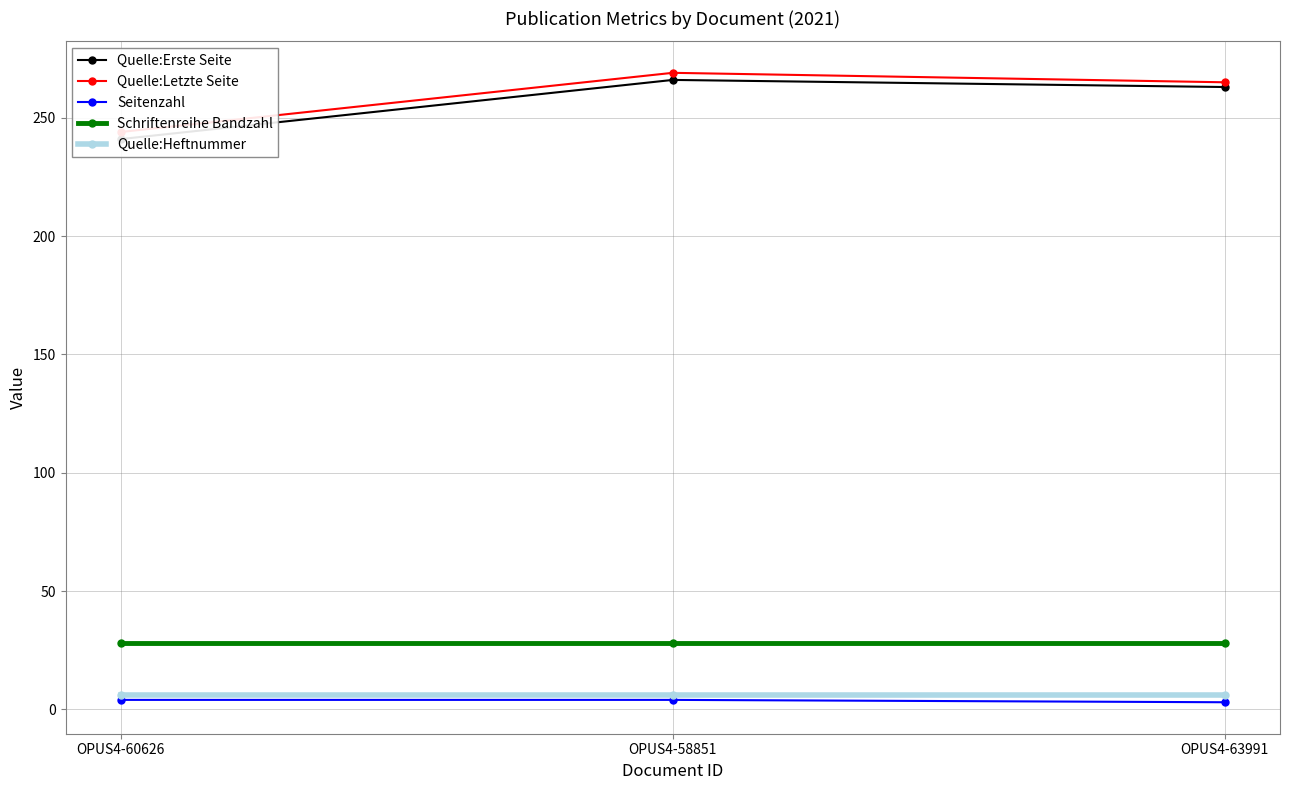

At OPUS4-60626, list the series in order from smallest to largest.

Seitenzahl, Quelle:Heftnummer, Schriftenreihe Bandzahl, Quelle:Erste Seite, Quelle:Letzte Seite